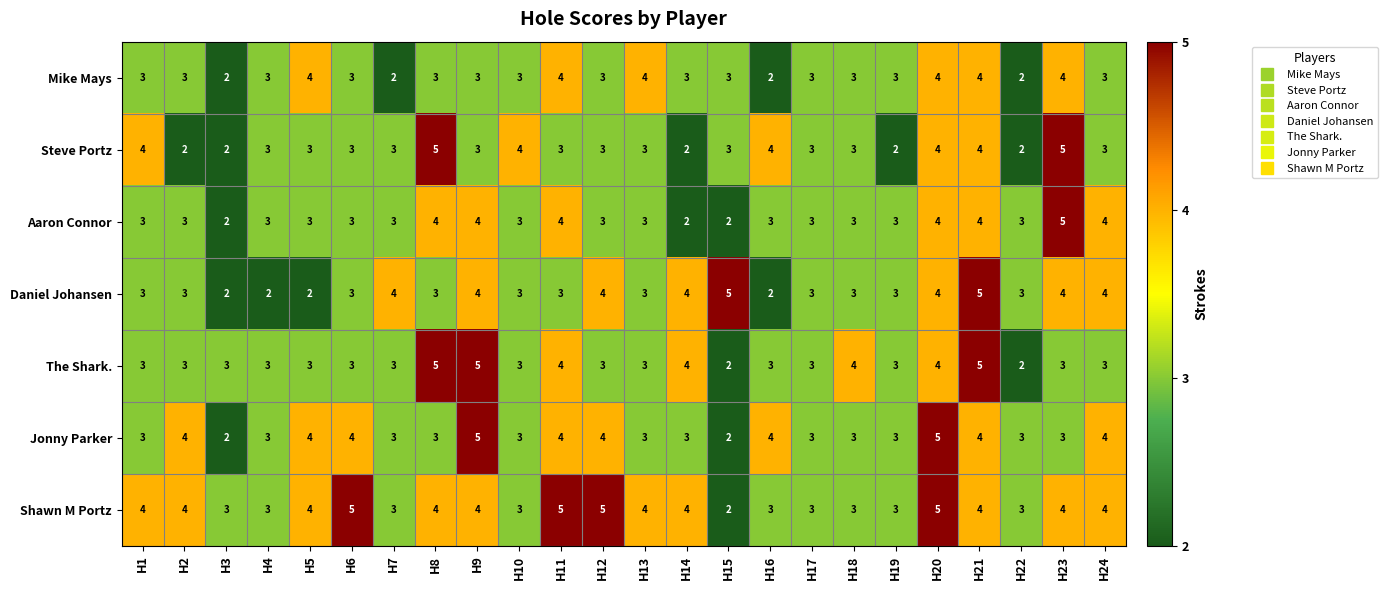

Which series has the largest total across all categories?

Shawn M Portz